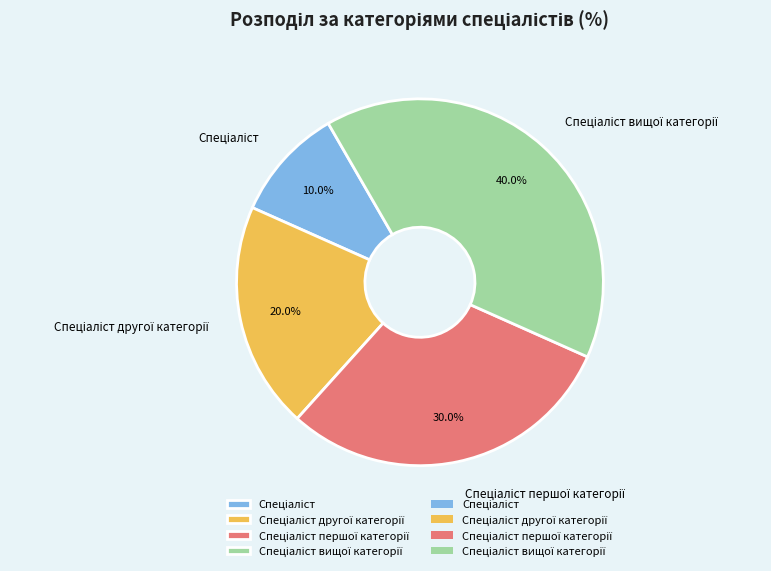

Does any single category account for the majority?

No